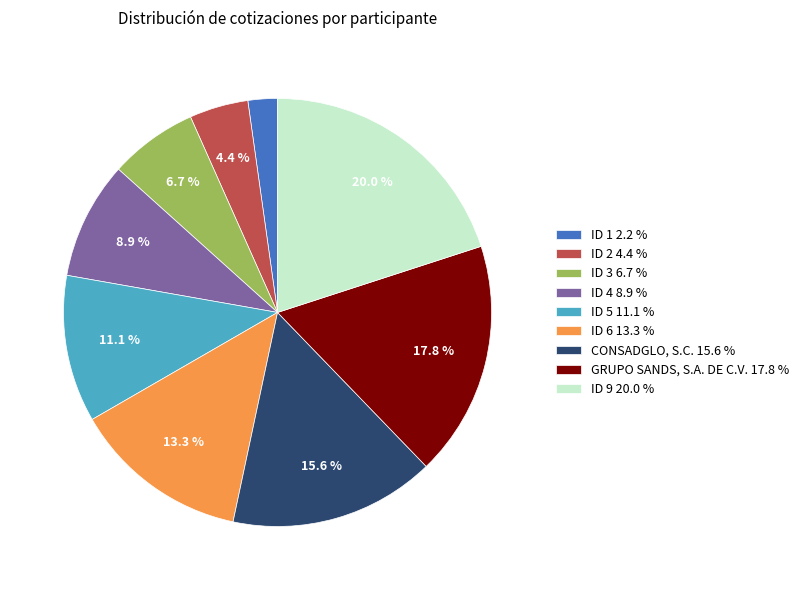

Which category has the biggest portion of the pie?

ID 9